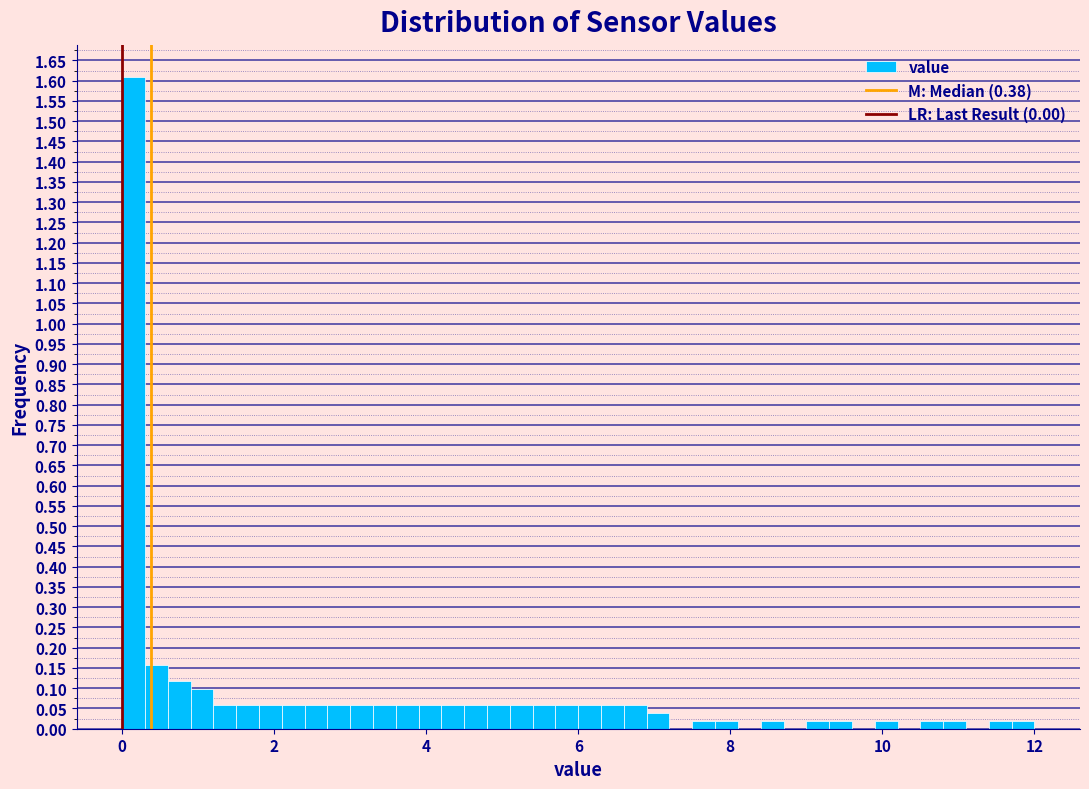

Read against the x-axis, roughly where is the centre of the tallest bar?

0.2